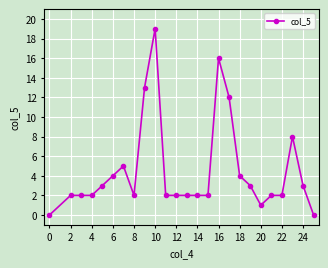

Reading right to left, list all the values displayed in this chart.

0	3	8	2	2	1	3	4	12	16	2	2	2	2	2	19	13	2	5	4	3	2	2	2	0